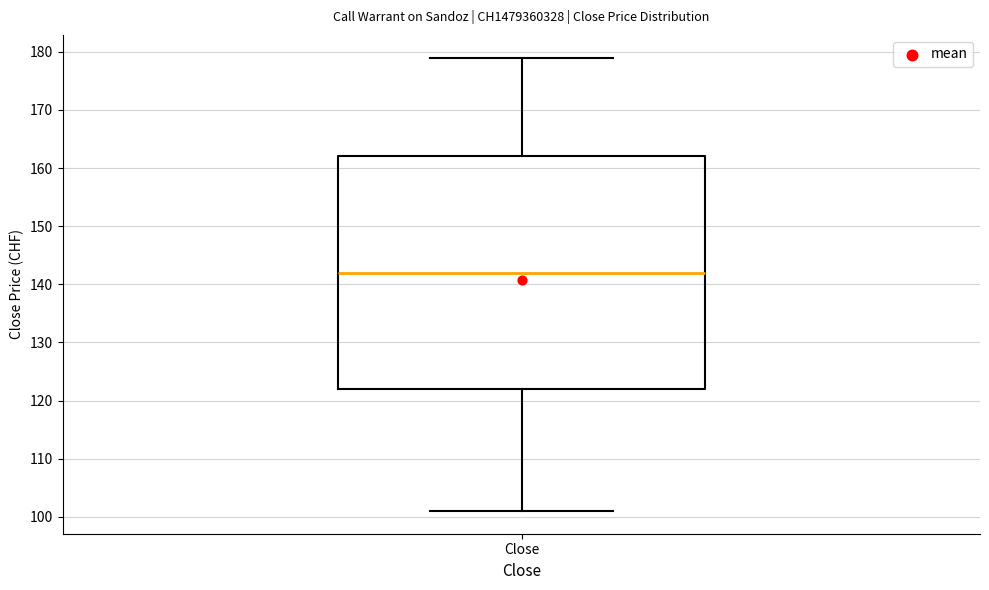

Where does the median line of the box for Close sit on the y-axis? The values are not printed on the chart, so give them approximately, as read against the axis.

142